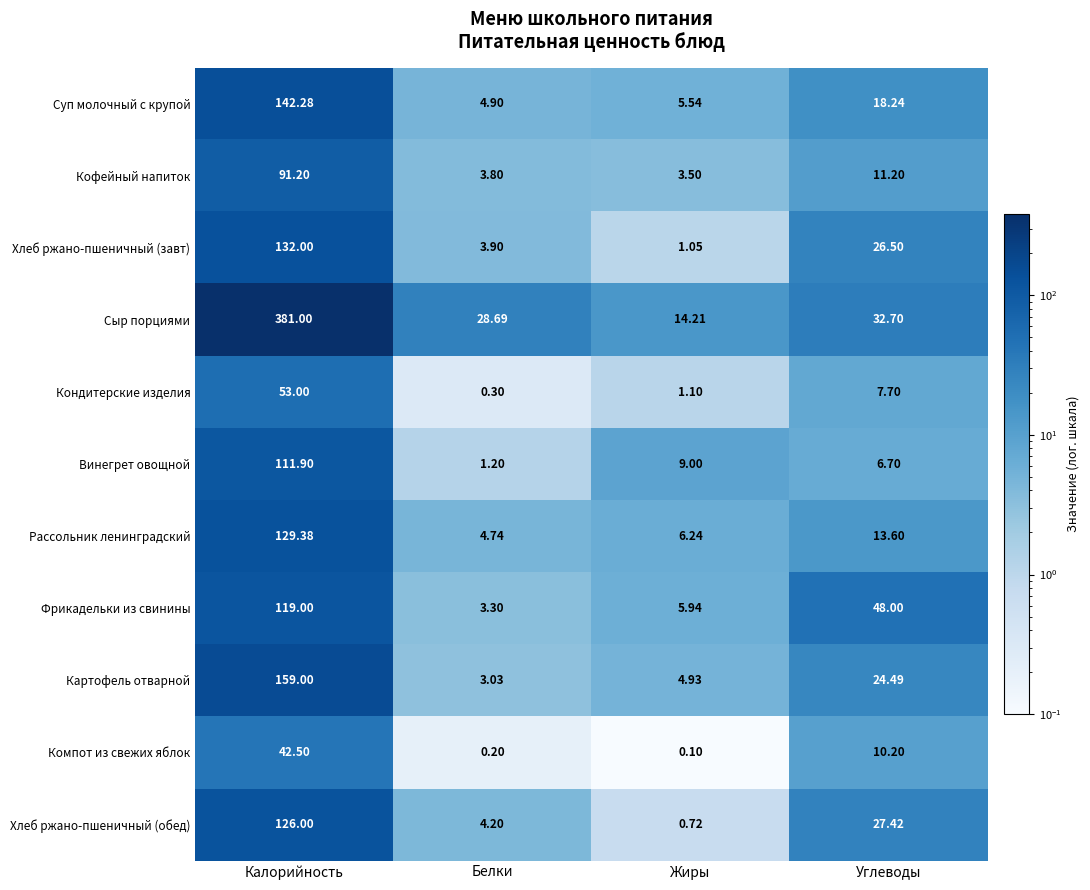

Which series has the largest range (max minus min)?

Сыр порциями